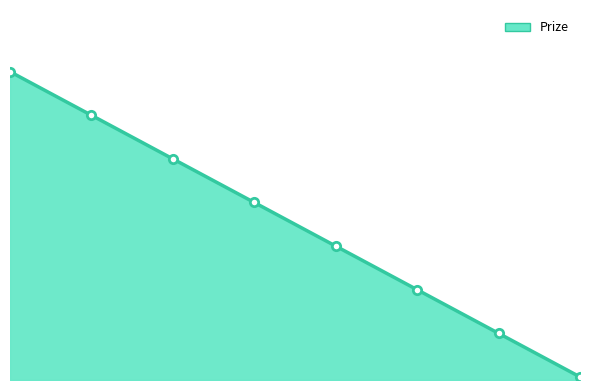

What is the sum of all Prize values?

404.0